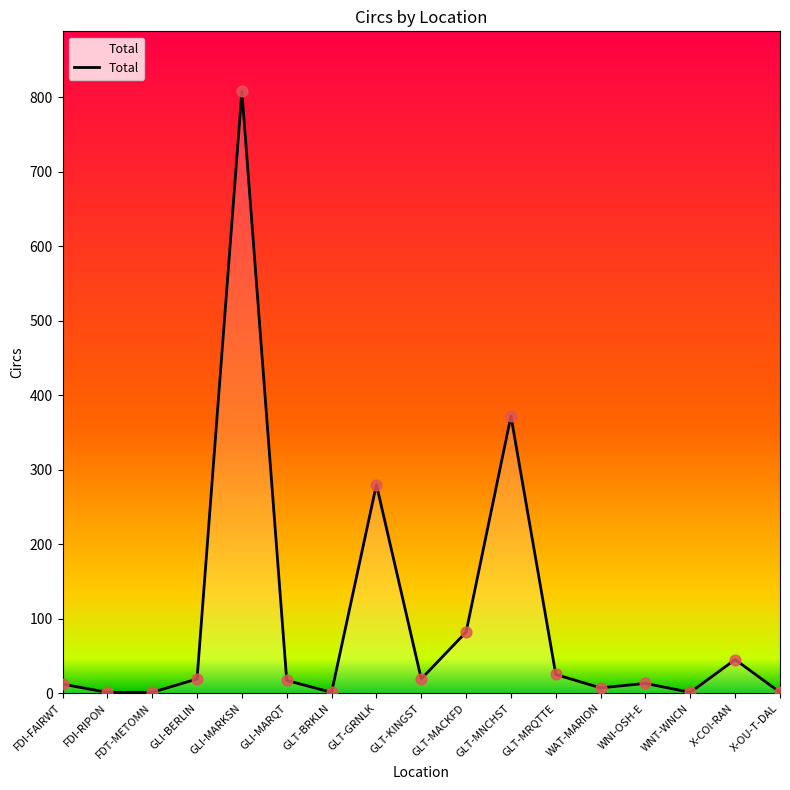

What is the change in value from FDT-METOMN to GLT-MNCHST?

+371